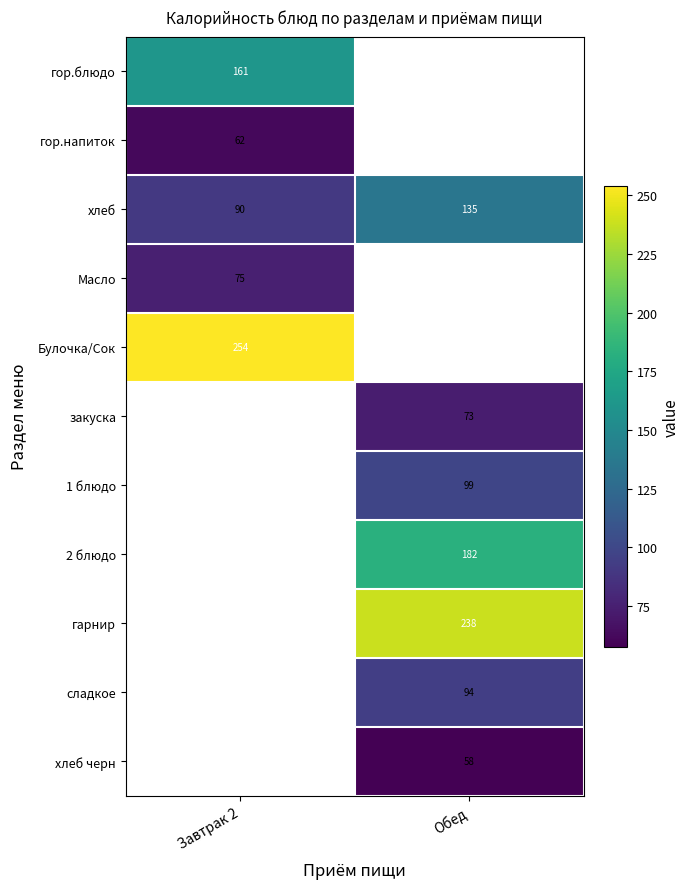

Is the value of Масло at Завтрак 2 greater than the value of закуска at Обед?

Yes